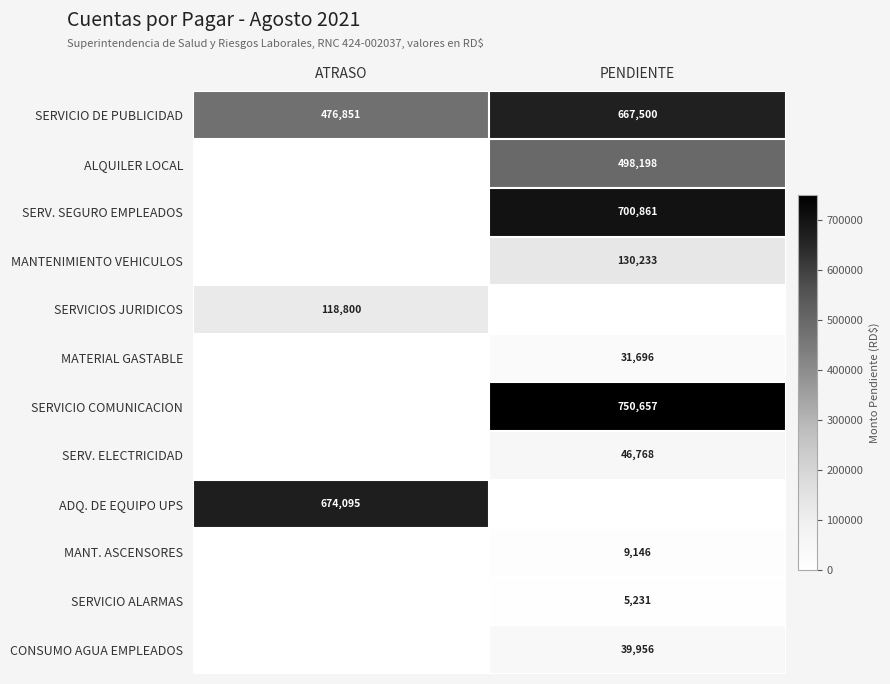

The value of MANTENIMIENTO VEHICULOS at PENDIENTE is 224501. True or false?

False